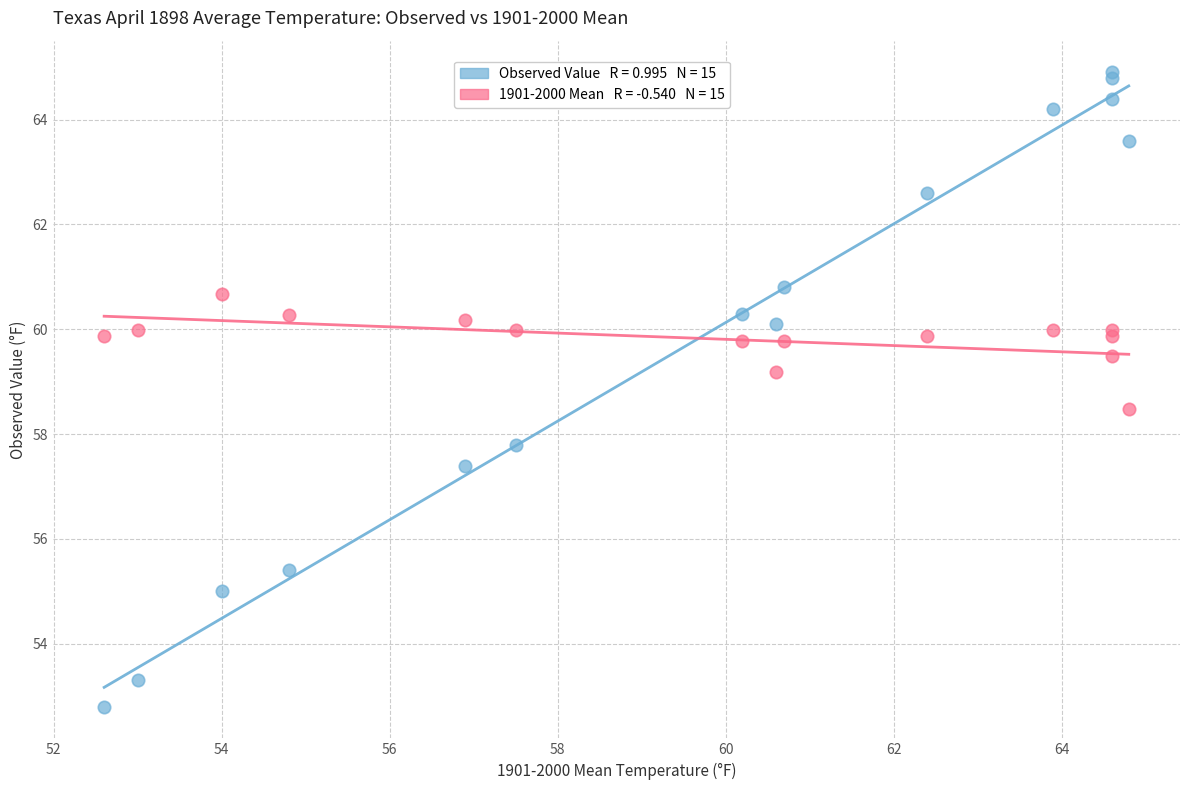

Across all series, what Y value is closest to 58?

57.8